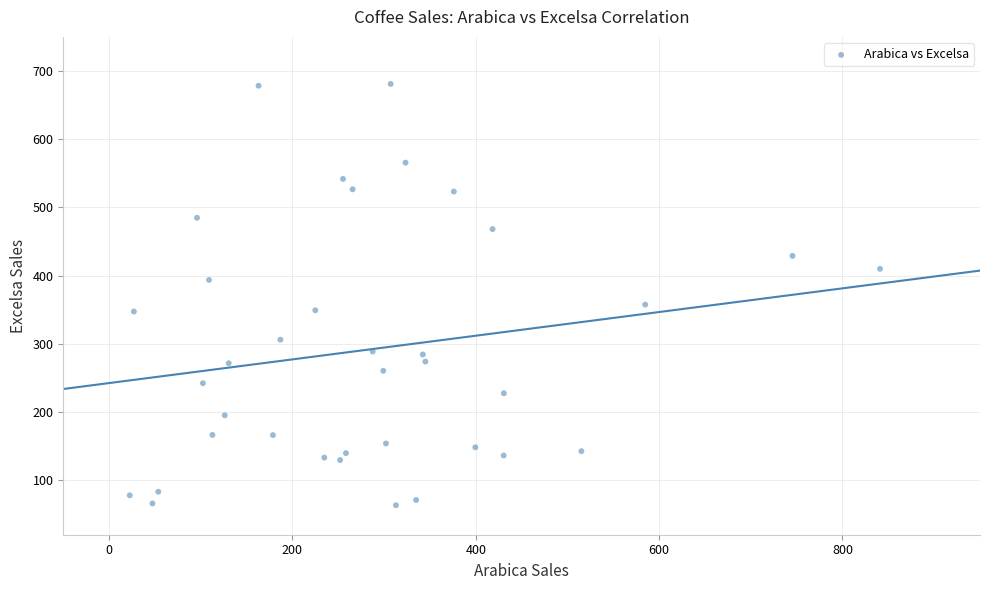

What is the range of X values (max minus min)?

818.4